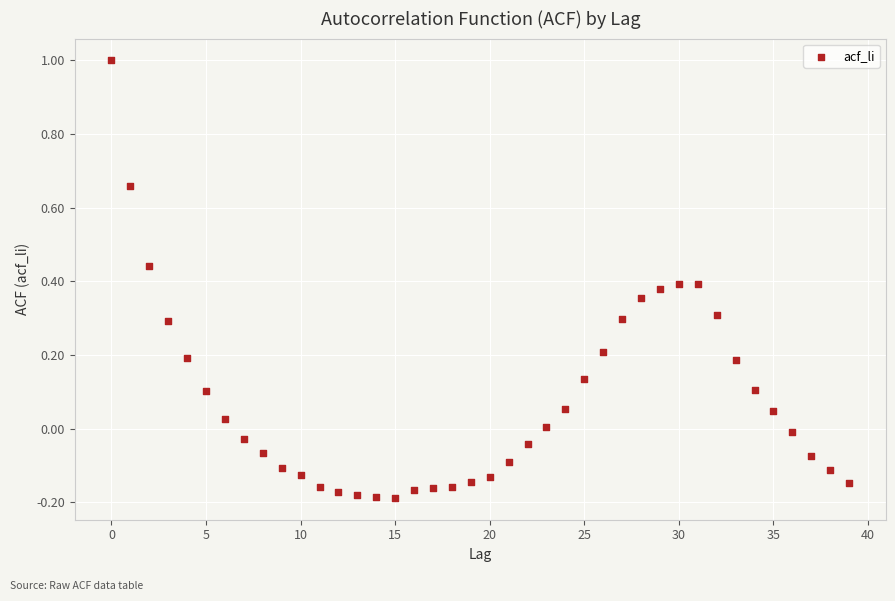

Count the number of points in this scatter plot.

40